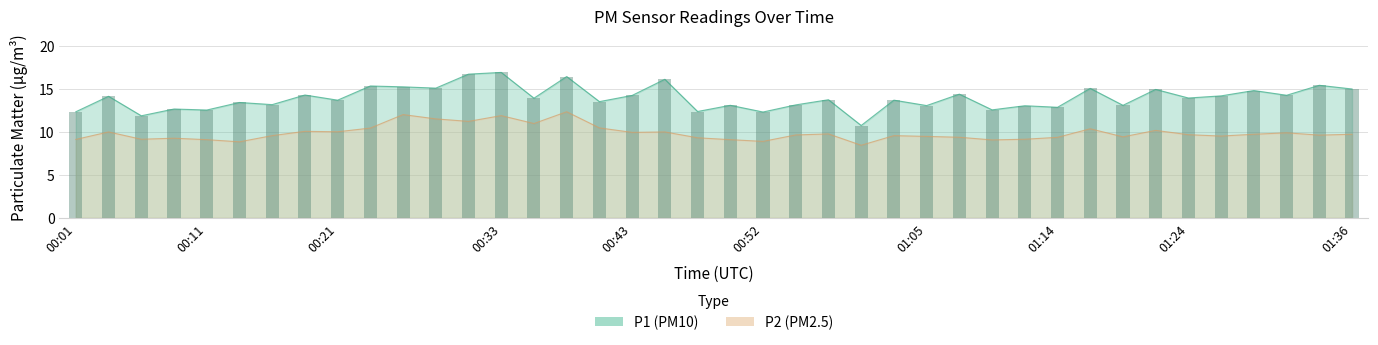

At how many categories does at least one series exceed 16?

4